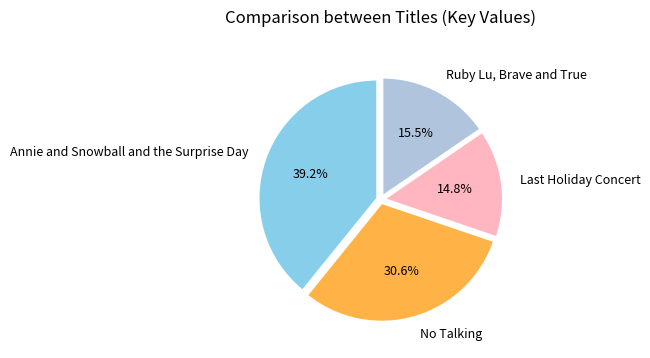

Is there a majority slice in this chart?

No